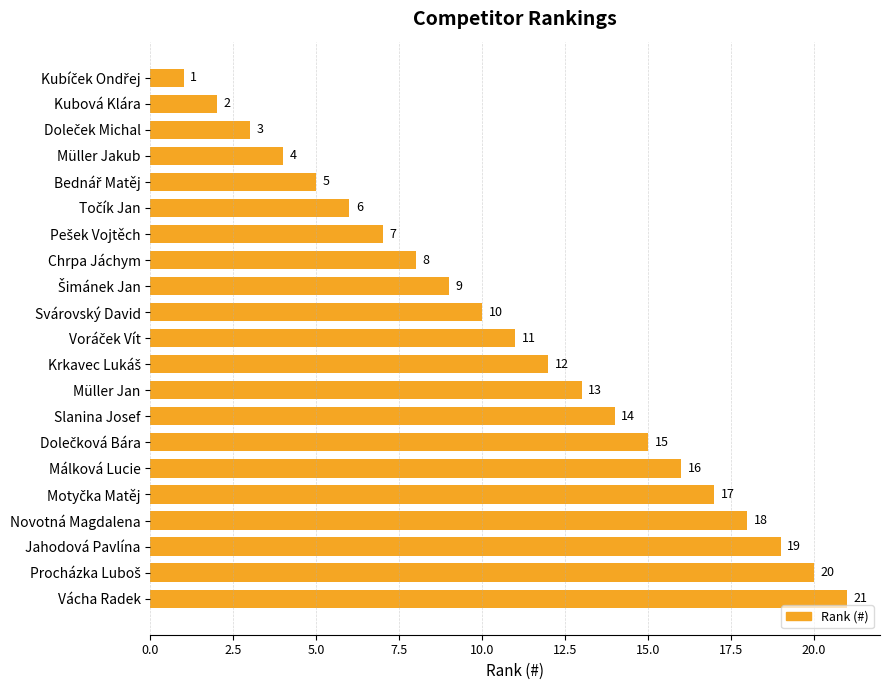

True or false: the data shows 20 at Slanina Josef.

False